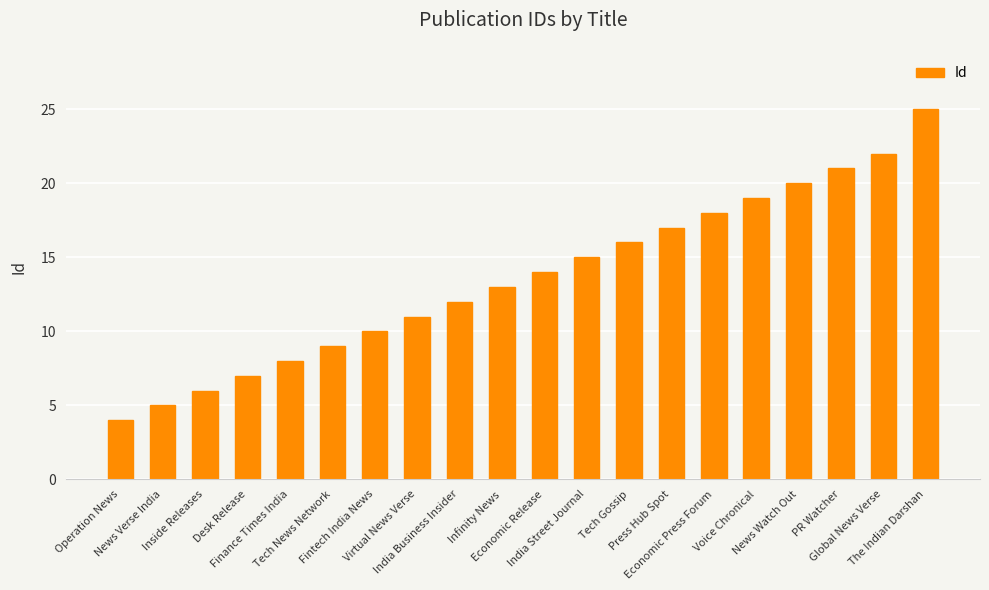

The value at Global News Verse is 22. True or false?

True